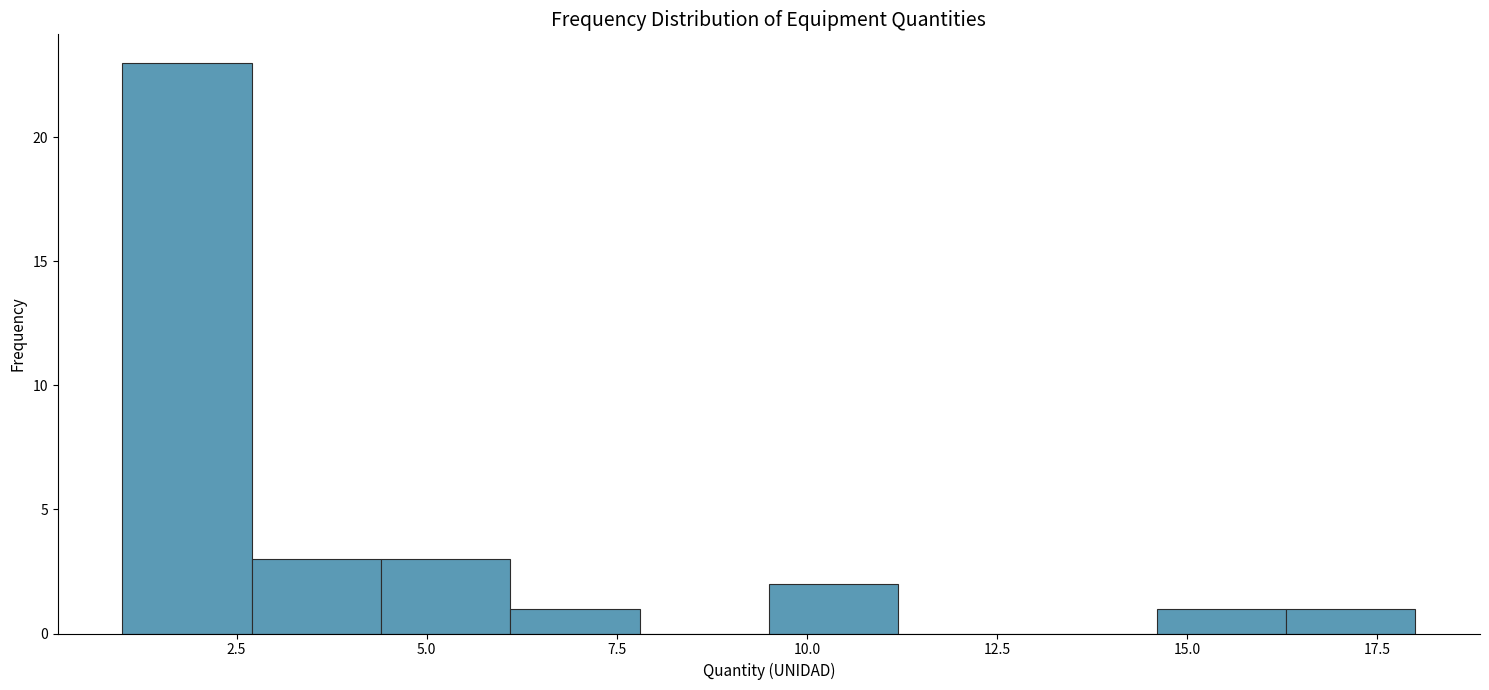

Read against the x-axis, roughly where is the centre of the tallest bar?

2.0